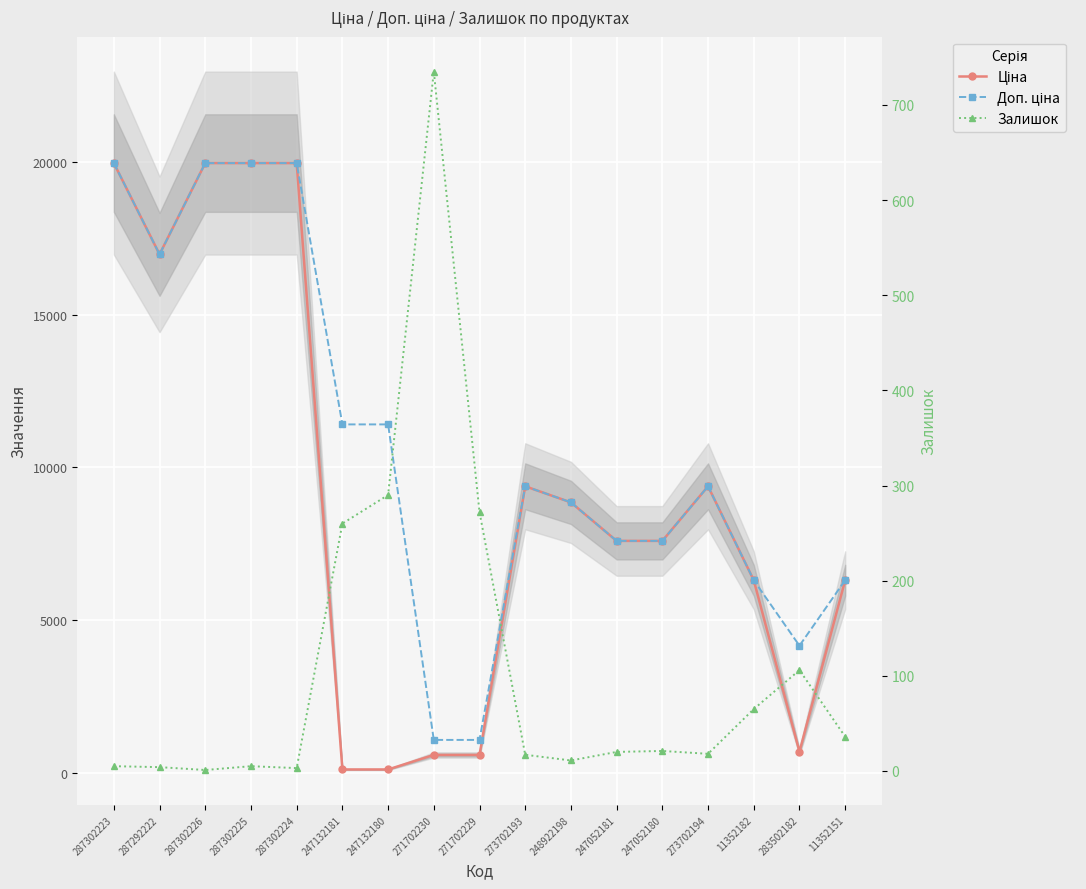

Reading left to right, extract all data points from this chart.

Ціна: 287302223=19964.2	287292222=16976.3	287302226=19964.2	287302225=19964.2	287302224=19964.2	247132181=114.1	247132180=114.1	271702230=589.9	271702229=589.9	273702193=9384.0	248922198=8856.7	247052181=7596.5	247052180=7596.5	273702194=9384.0	11352182=6308.8	283502182=694.3	11352151=6308.8
Доп. ціна: 287302223=19964.2	287292222=16976.3	287302226=19964.2	287302225=19964.2	287302224=19964.2	247132181=11410.0	247132180=11410.0	271702230=1081.7	271702229=1081.7	273702193=9384.0	248922198=8856.7	247052181=7596.5	247052180=7596.5	273702194=9384.0	11352182=6308.8	283502182=4165.6	11352151=6308.8
Залишок: 287302223=5.0	287292222=4.0	287302226=1.0	287302225=5.0	287302224=3.0	247132181=260.0	247132180=290.0	271702230=735.0	271702229=272.0	273702193=17.0	248922198=11.0	247052181=20.0	247052180=21.0	273702194=18.0	11352182=65.0	283502182=106.0	11352151=36.0